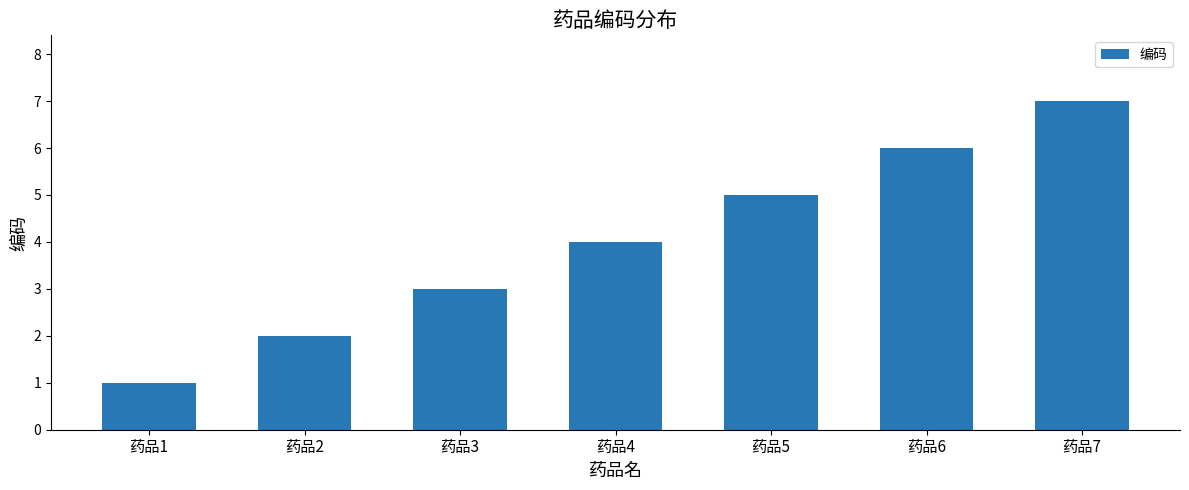

What is the average value?

4